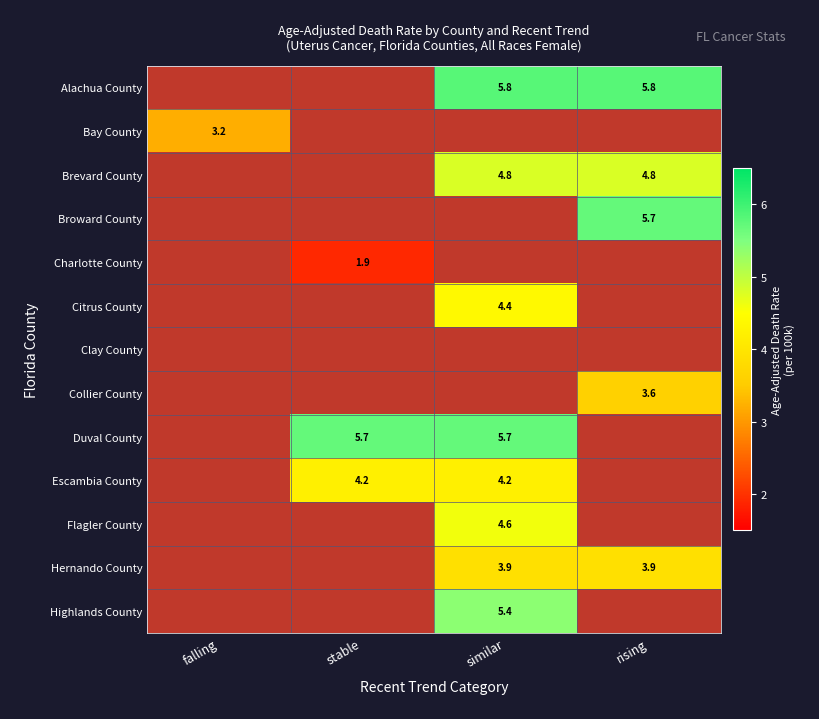

What is the sum of all Brevard County values?

9.6